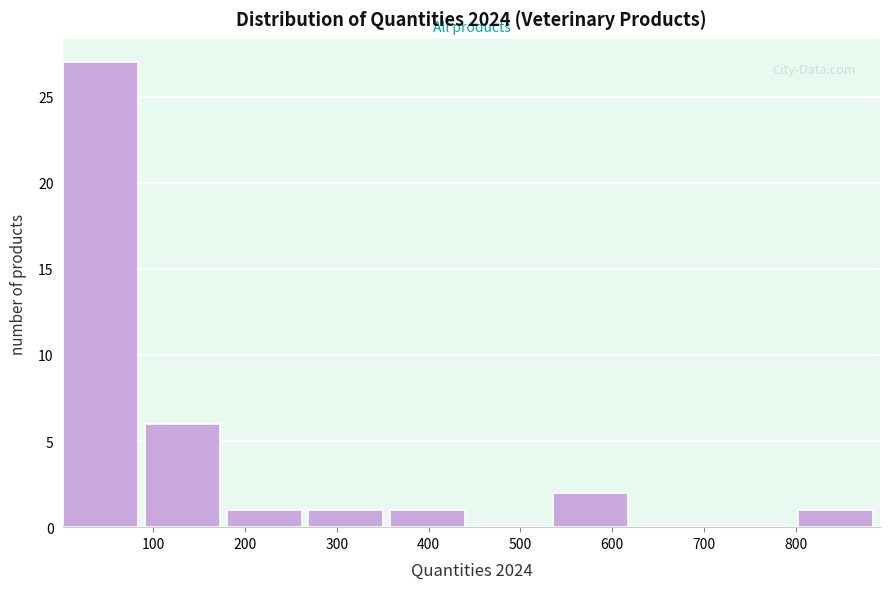

Reading left to right, list every bar in this chart as the range it spans on the x-axis followed by its height. Neither the bar edges nor the heights are printed on the chart, so give them approximately, as read against the axes.

2 to 91: 27
91 to 180: 6
180 to 269: 1
269 to 358: 1
358 to 447: 1
447 to 536: 0
536 to 625: 2
625 to 714: 0
714 to 803: 0
803 to 892: 1